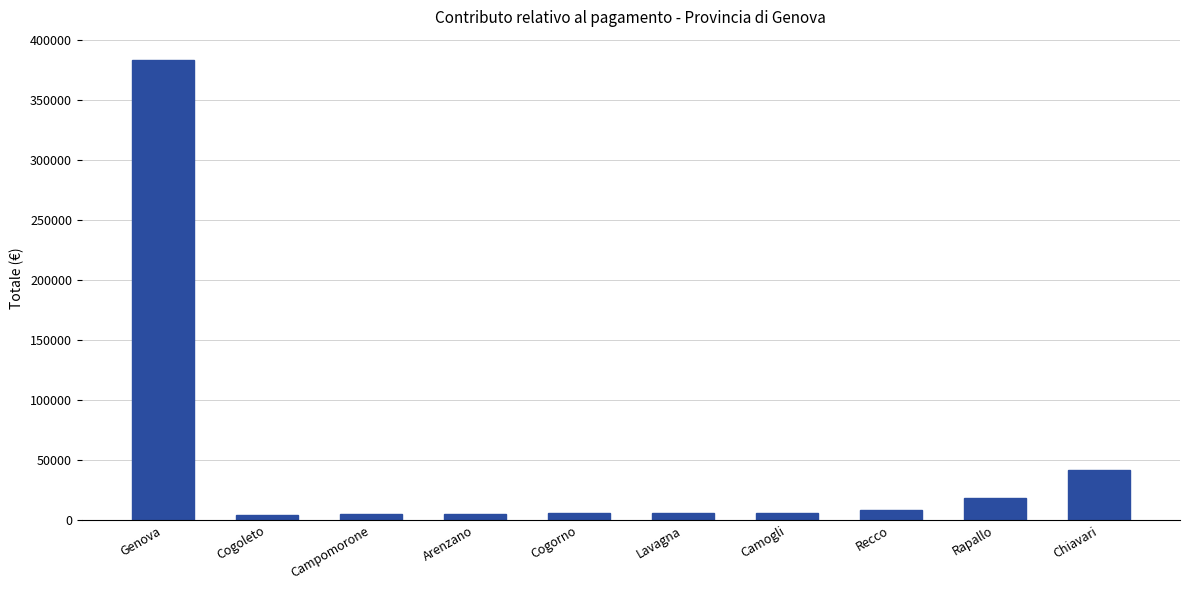

What value does the data have at Cogorno?

5475.7